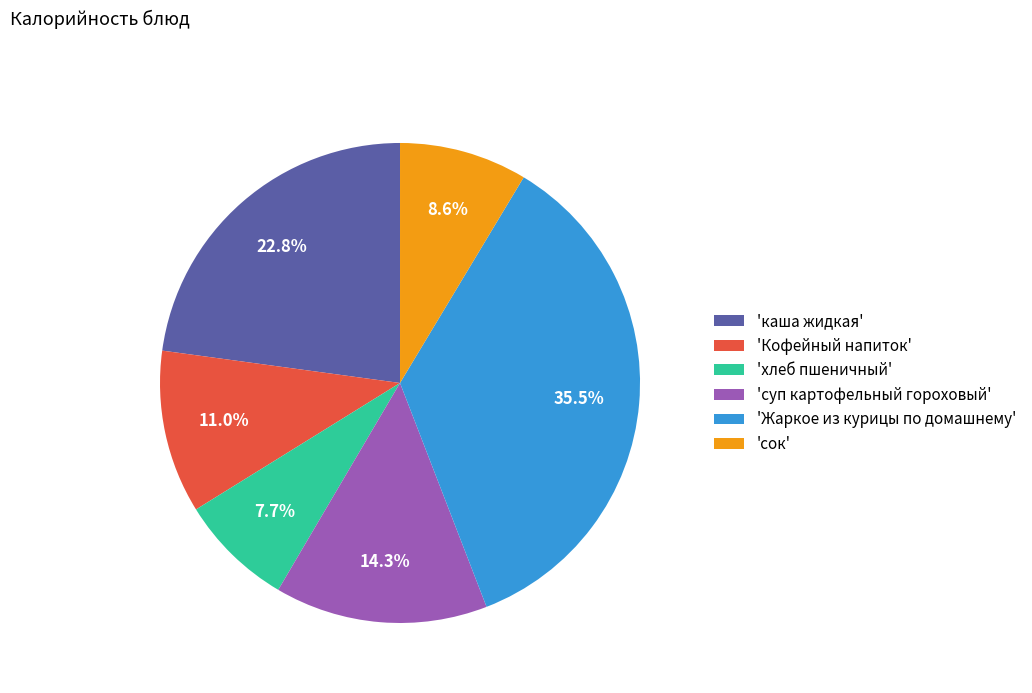

Rank the categories by value from lowest to highest.

'хлеб пшеничный', 'сок', 'Кофейный напиток', 'суп картофельный гороховый', 'каша жидкая', 'Жаркое из курицы по домашнему'